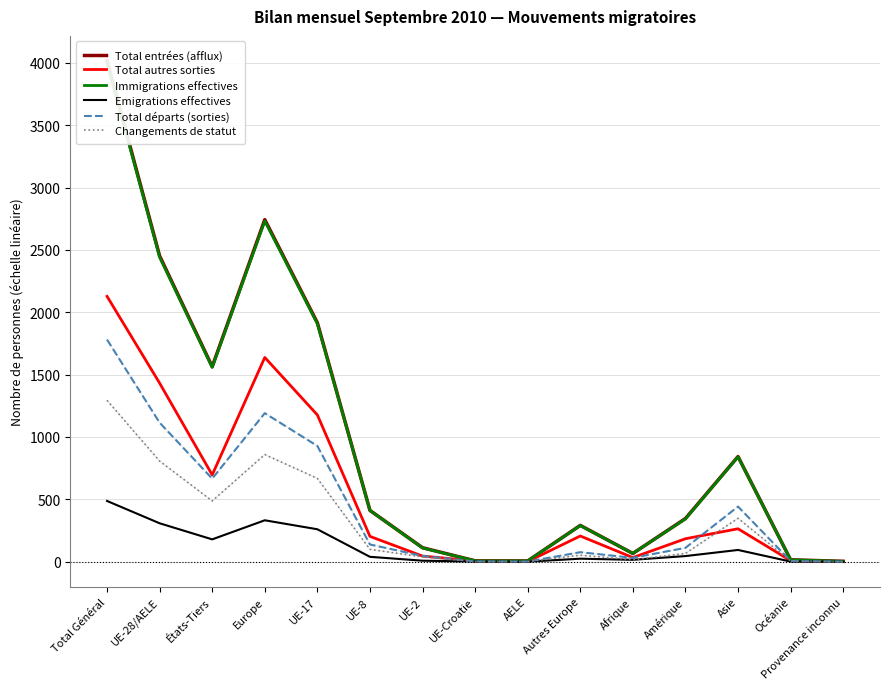

True or false: Total autres sorties has more than 0 points higher than both neighbors.

True